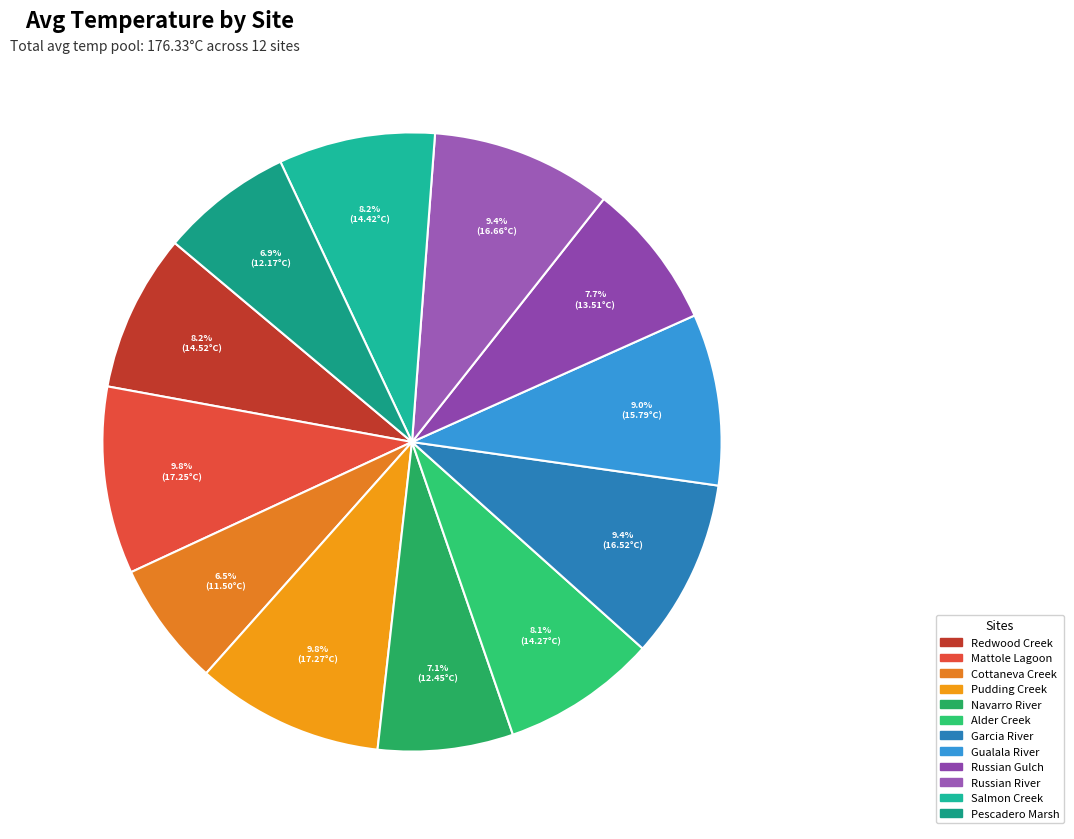

Rank the categories by value from lowest to highest.

Cottaneva Creek, Pescadero Marsh, Navarro River, Russian Gulch, Alder Creek, Salmon Creek, Redwood Creek, Gualala River, Garcia River, Russian River, Mattole Lagoon, Pudding Creek